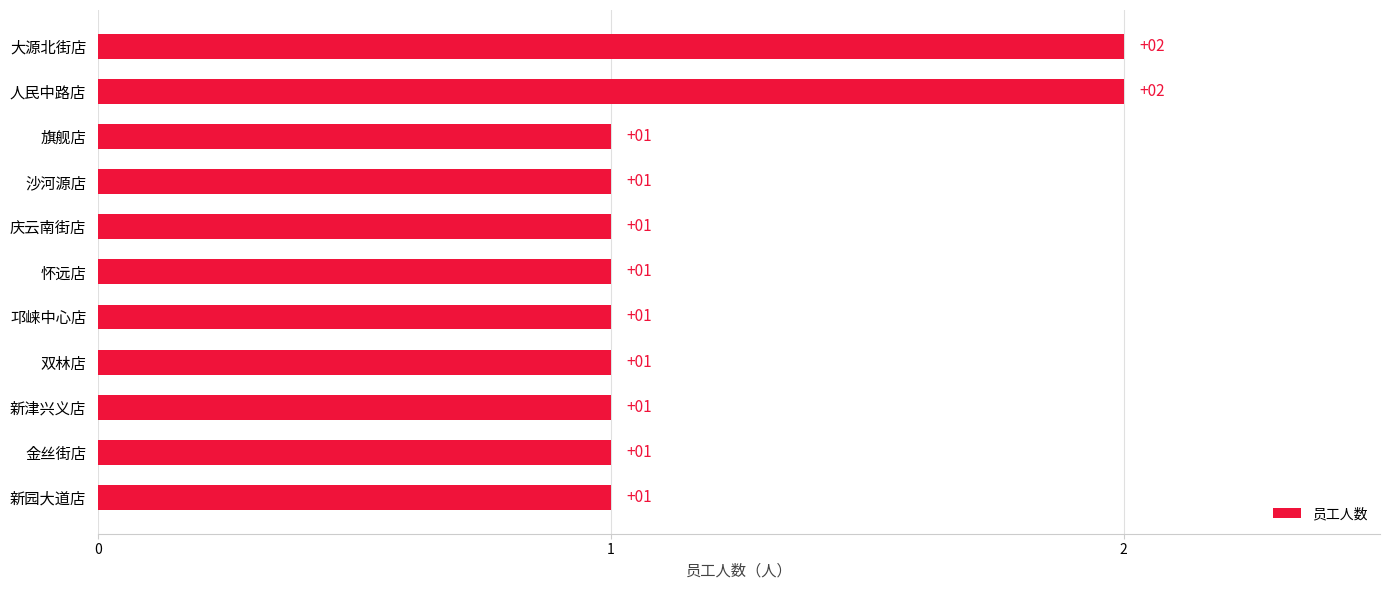

Are the bars grouped side by side (vs. stacked)?

No